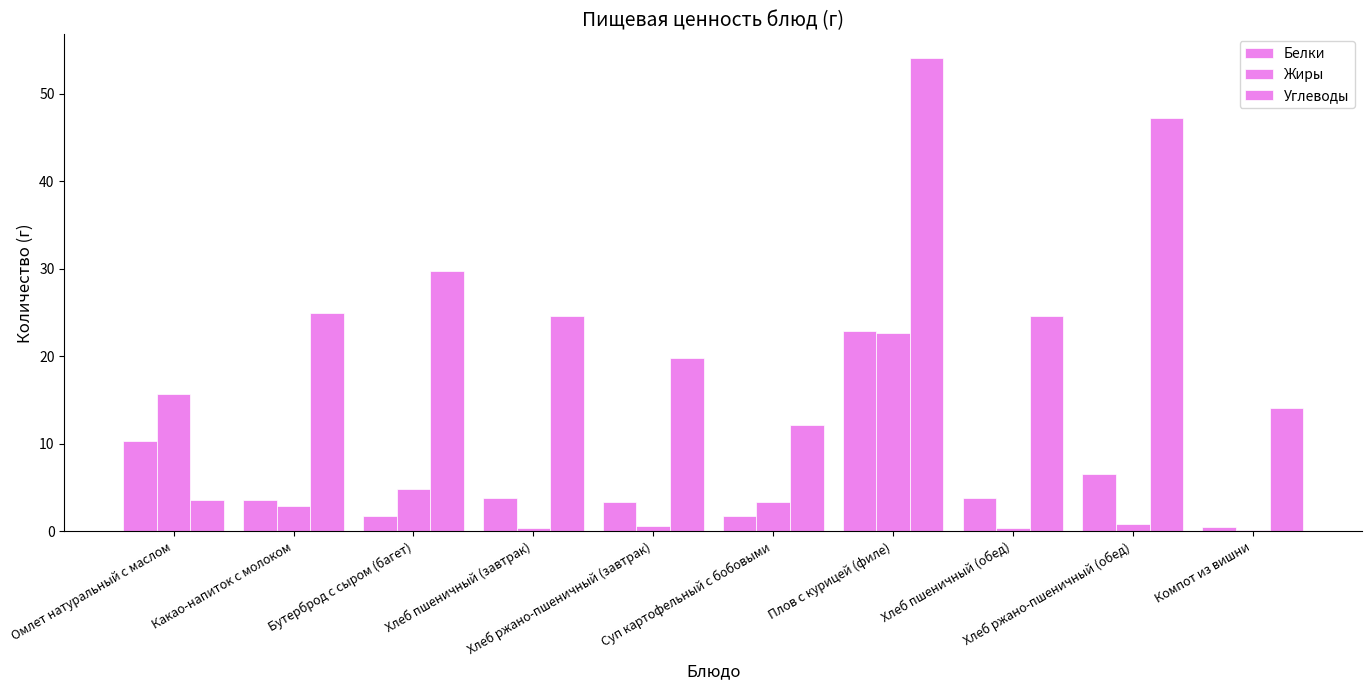

At how many categories does at least one series exceed 42?

2